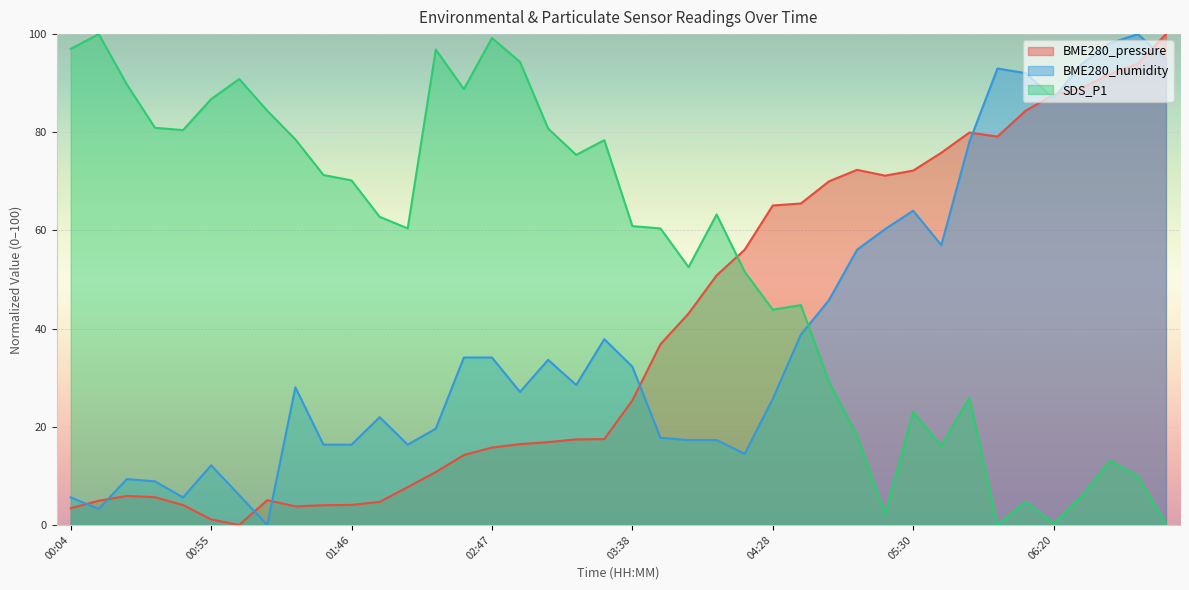

Reading right to left, what are all the values shown in this chart?

BME280_pressure: 100.0	94.0	91.9	89.0	87.7	84.4	79.1	79.9	75.8	72.2	71.2	72.3	70.0	65.5	65.1	56.1	50.9	43.1	36.8	25.4	17.5	17.4	16.9	16.5	15.8	14.2	10.8	7.7	4.7	4.1	4.0	3.8	5.0	0.0	1.1	4.0	5.6	5.9	4.9	3.4
BME280_humidity: 94.9	100.0	98.1	93.9	86.9	92.1	93.0	78.0	57.0	64.0	60.3	56.1	45.8	38.8	25.7	14.5	17.3	17.3	17.8	32.2	37.9	28.5	33.6	27.1	34.1	34.1	19.6	16.4	22.0	16.4	16.4	28.0	0.0	6.1	12.1	5.6	8.9	9.3	3.3	5.6
SDS_P1: 0.3	9.9	13.1	5.8	0.3	4.7	0.0	25.9	16.1	23.0	2.2	18.1	29.2	44.8	43.8	51.6	63.2	52.5	60.4	60.9	78.4	75.4	80.8	94.3	99.2	88.8	96.8	60.4	62.8	70.2	71.3	78.5	84.4	90.9	86.8	80.4	80.9	89.7	100.0	97.0